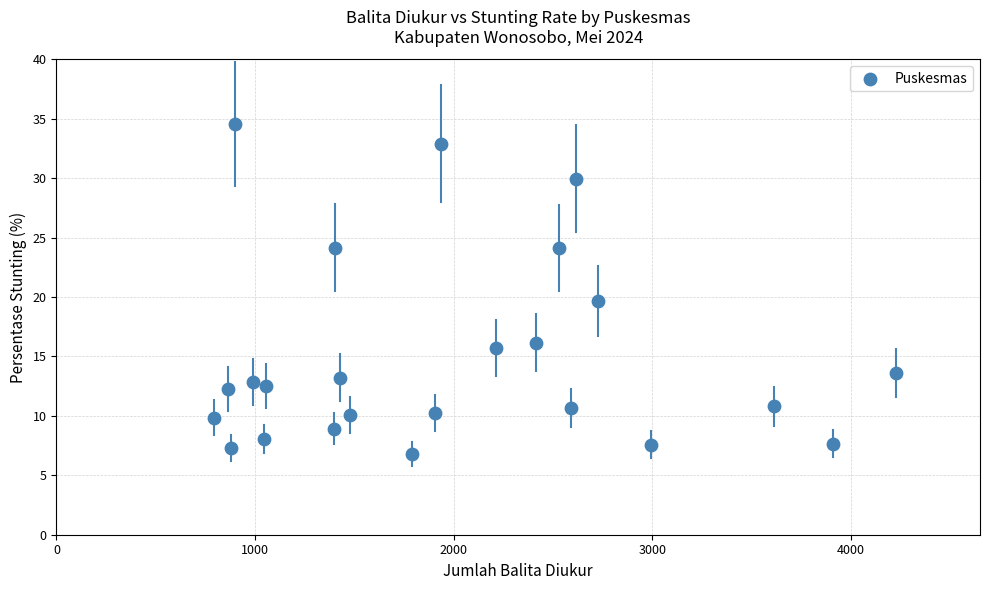

What is the range of X values (max minus min)?

3435.0